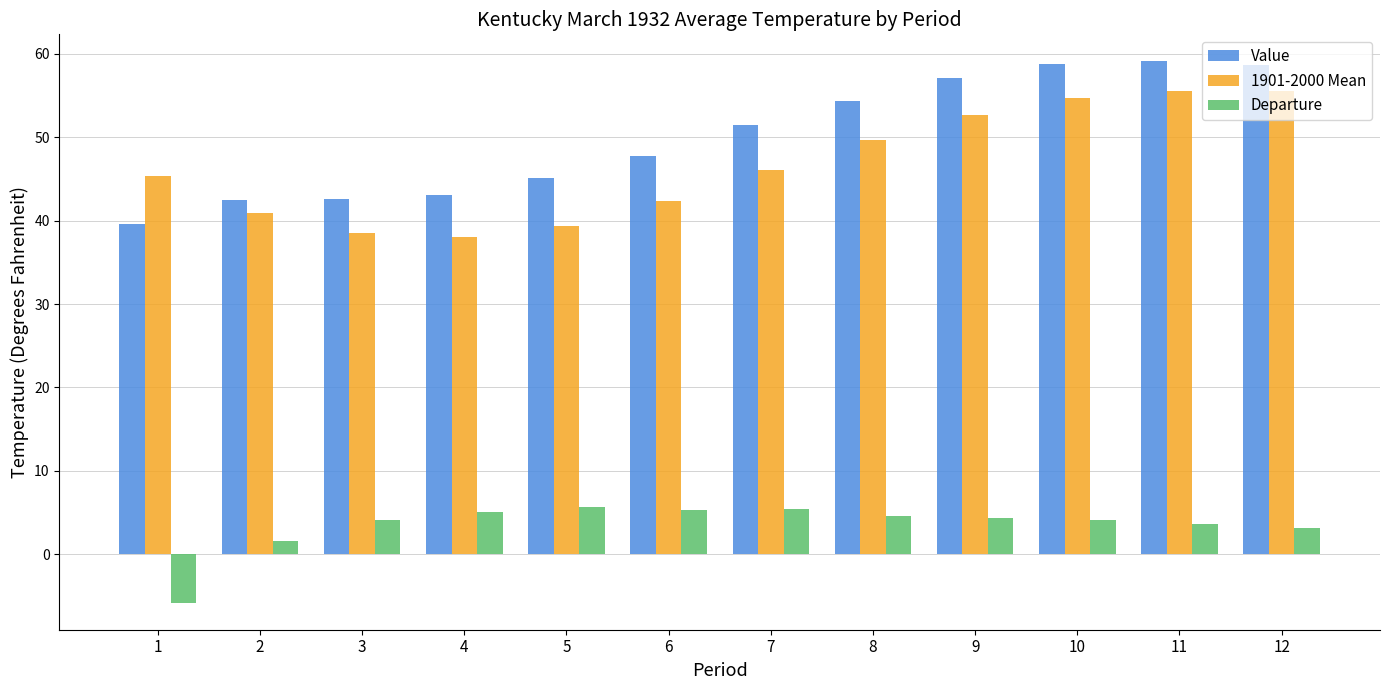

What is the greatest value displayed?

59.1